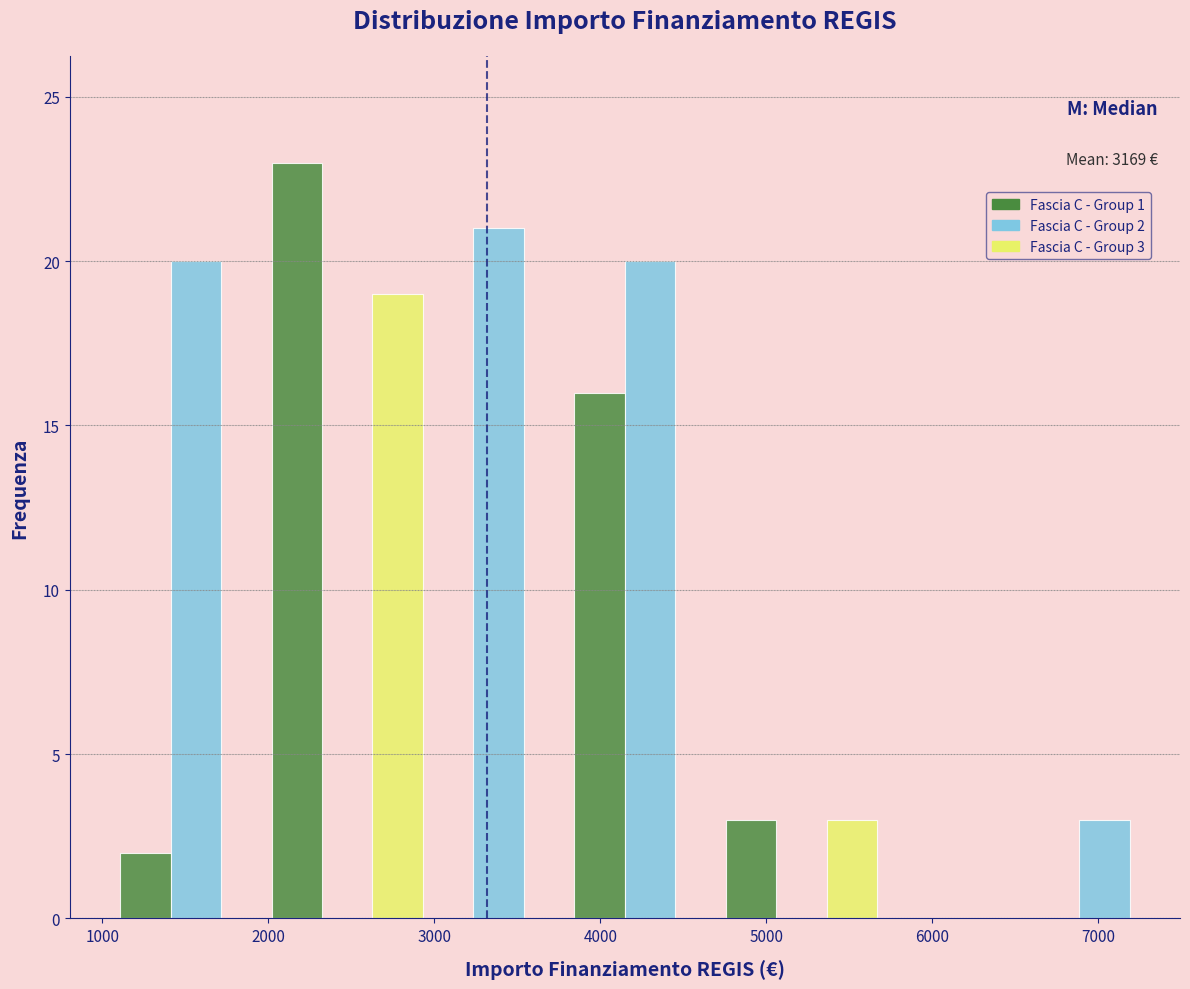

Around what value on the x-axis is the tallest bar? Give the approximate position of its centre, as read against the axis.

2200